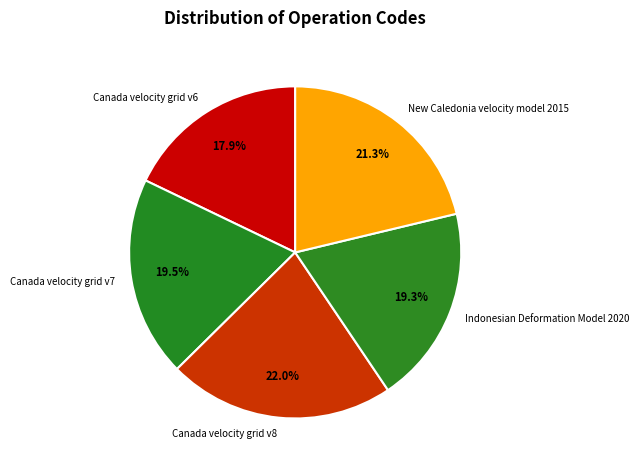

To the nearest percent, what is the average slice percentage?

20%